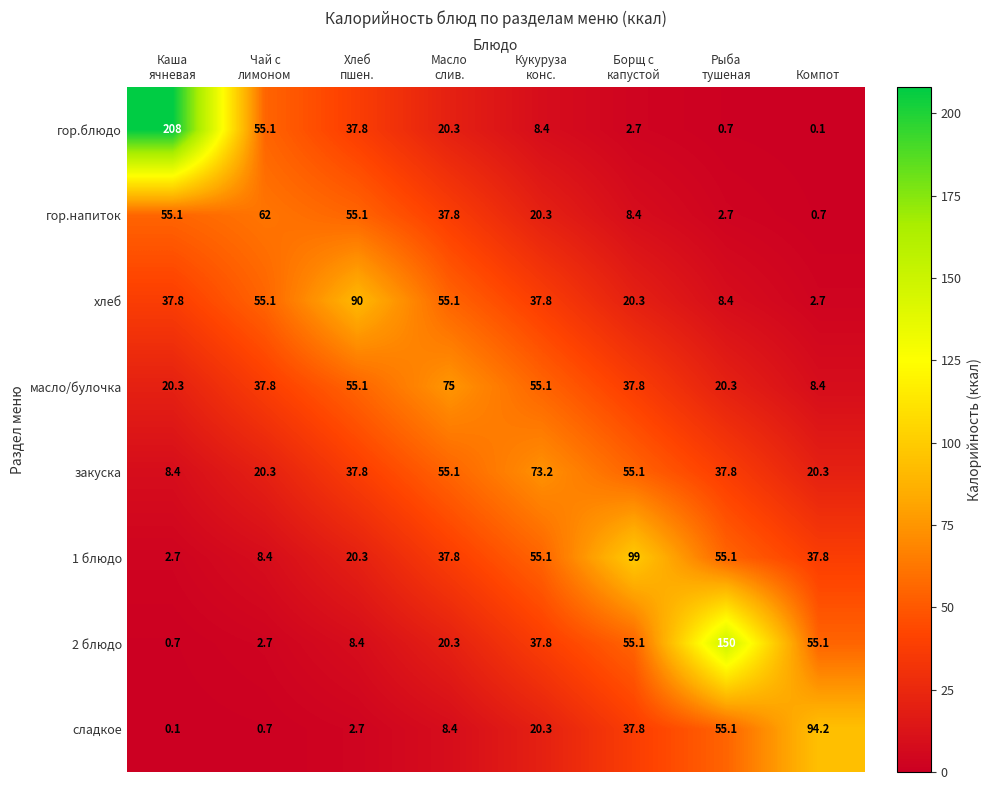

Which series has the largest total across all categories?

гор.блюдо